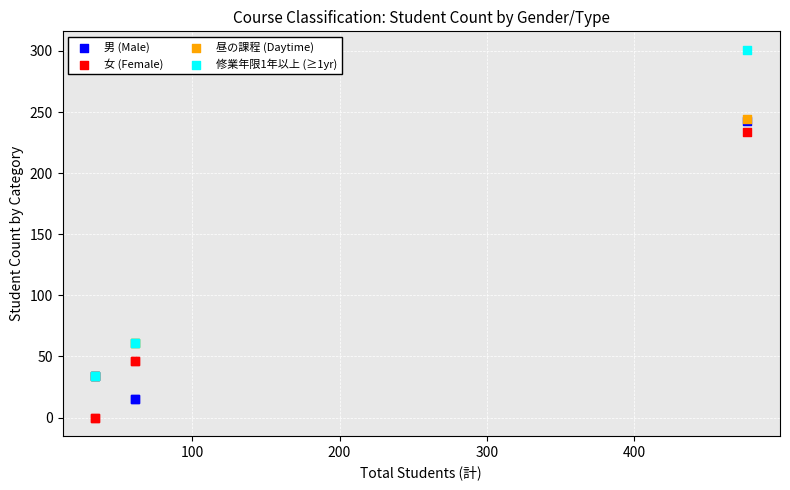

Across all series, what Y value is closest to 150?

234